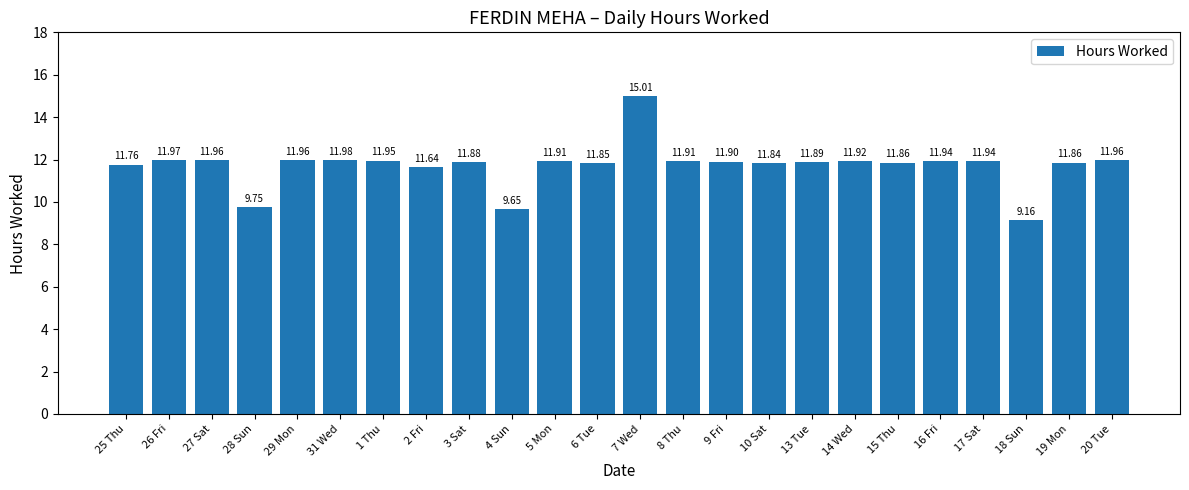

What is the change in value from 31 Wed to 4 Sun?

-2.3